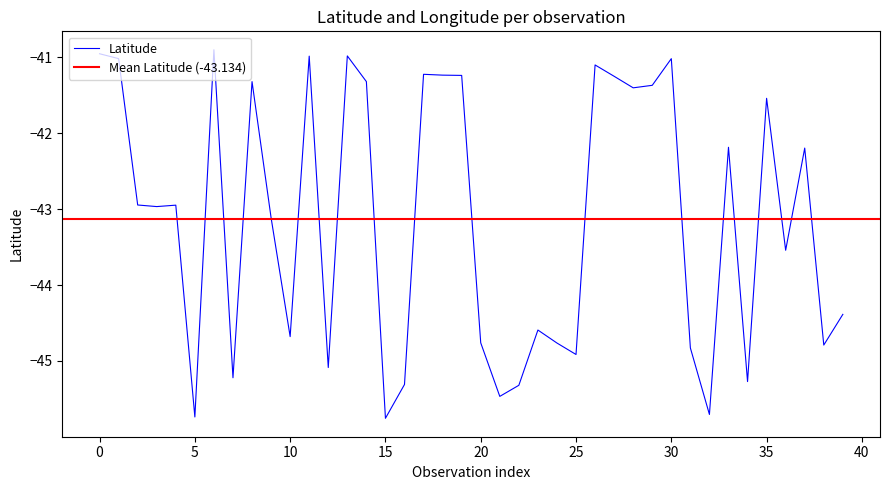

What is the minimum value for Latitude?

-45.8